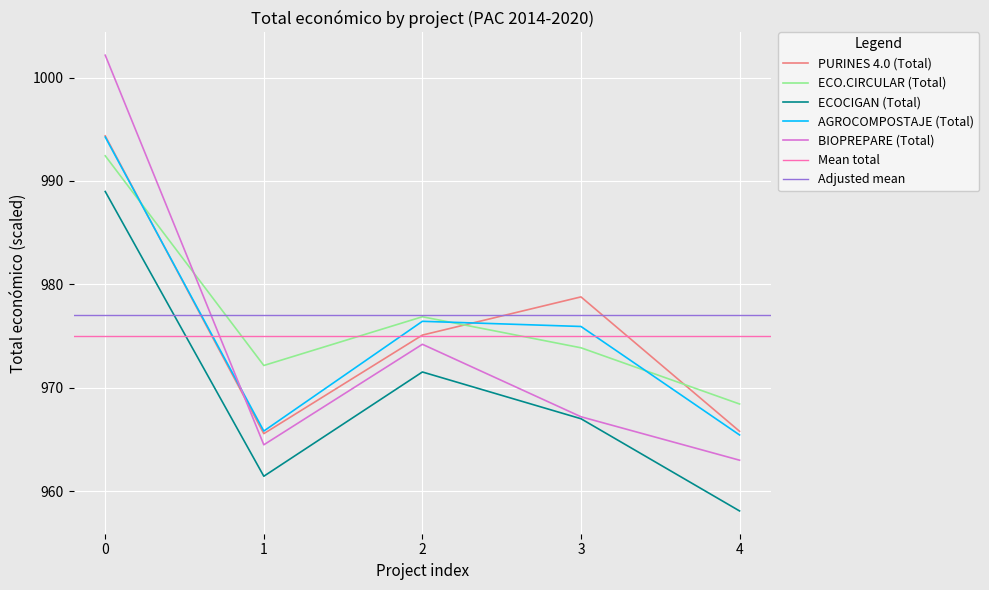

What is the sum of all values?

4877.8